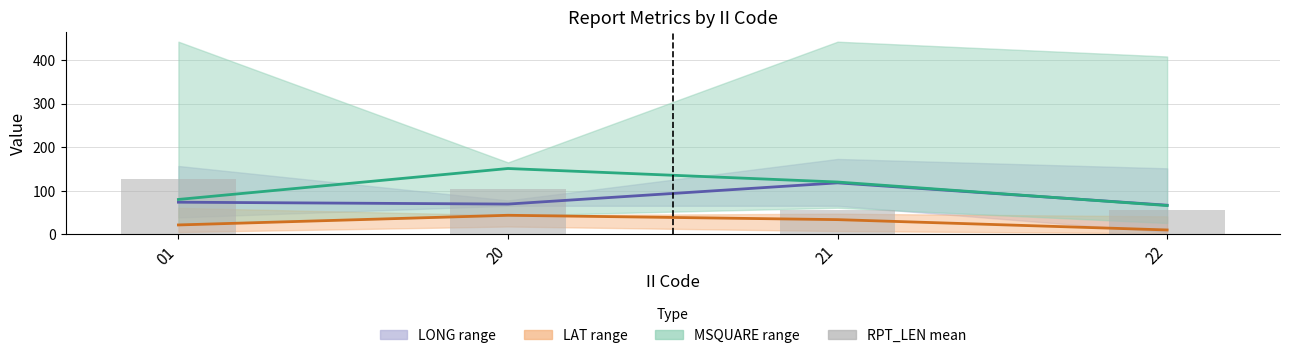

Reading left to right, transcribe all the data shown in this chart.

LONG mean: 73.7	69.4	118.1	66.8
LAT mean: 21.5	43.7	33.7	10.0
MSQUARE mean: 80.0	151.0	120.0	66.0
RPT_LEN mean: 126.0	103.0	55.0	55.0